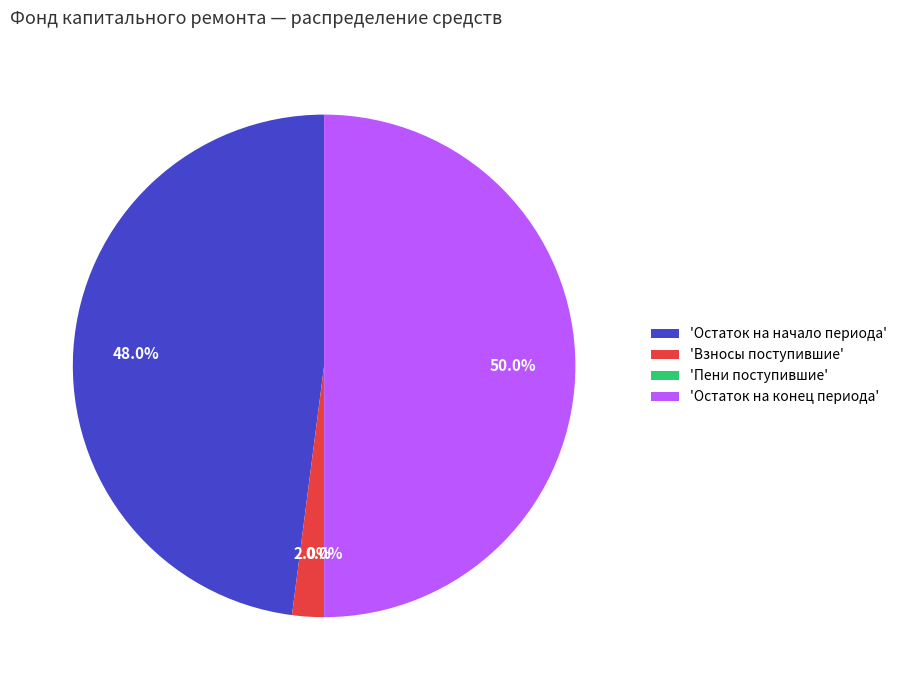

Does 'Остаток на начало периода' represent more than half of the total?

No